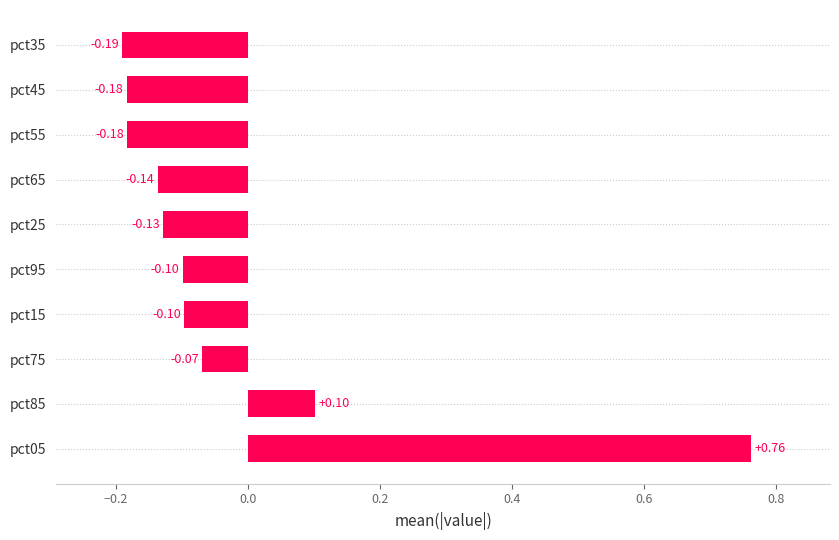

Between pct45 and pct05, which is larger?

pct05